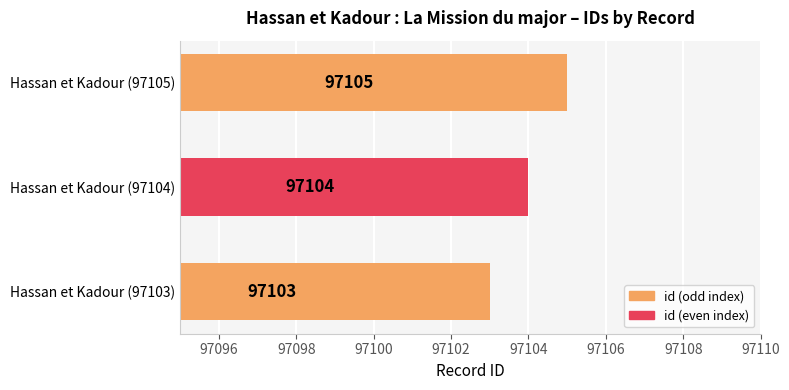

Rank the categories by value from lowest to highest.

Hassan et Kadour (97103), Hassan et Kadour (97104), Hassan et Kadour (97105)